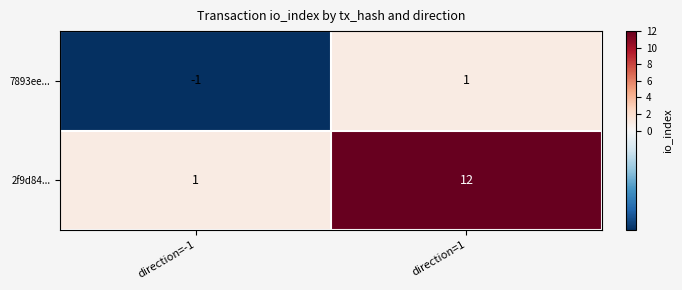

What is the difference between the highest and lowest values at direction=1?

11